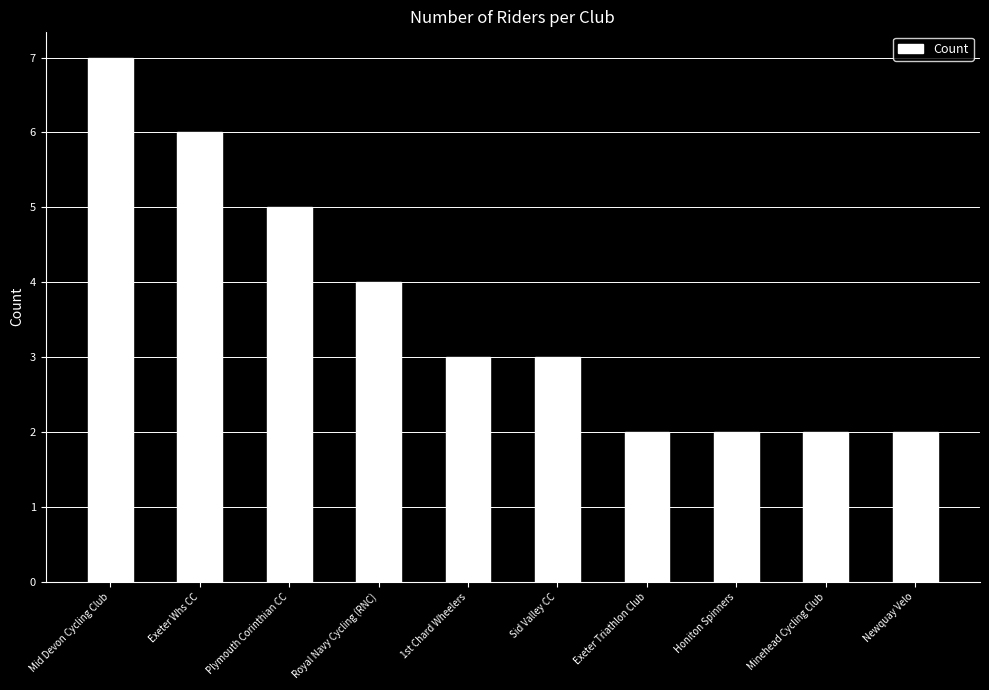

The chart shows a value of 1 at Sid Valley CC. True or false?

False